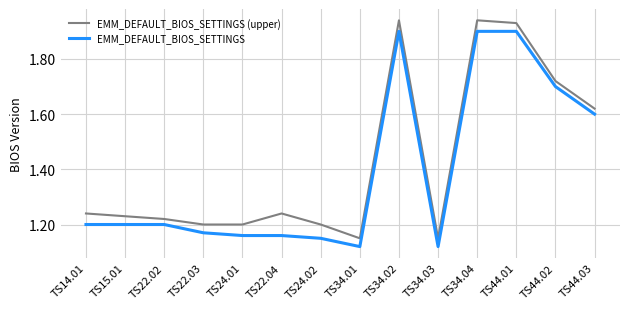

Is the value of EMM_DEFAULT_BIOS_SETTINGS at TS24.02 greater than the value of EMM_DEFAULT_BIOS_SETTINGS (upper) at TS44.02?

No